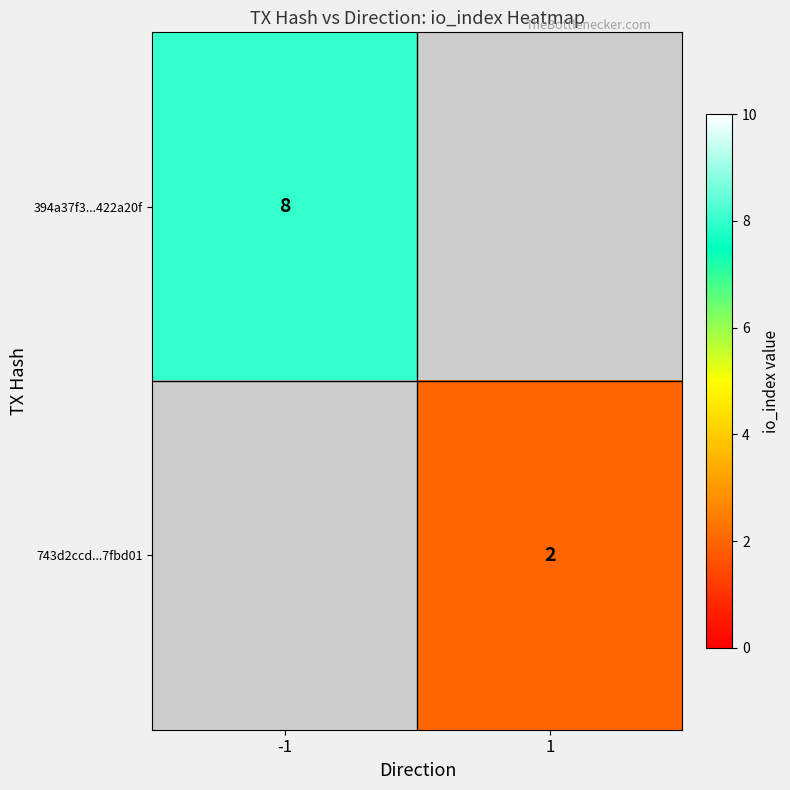

True or false: 743d2ccd...7fbd01 has a value of 1 at 1.

False